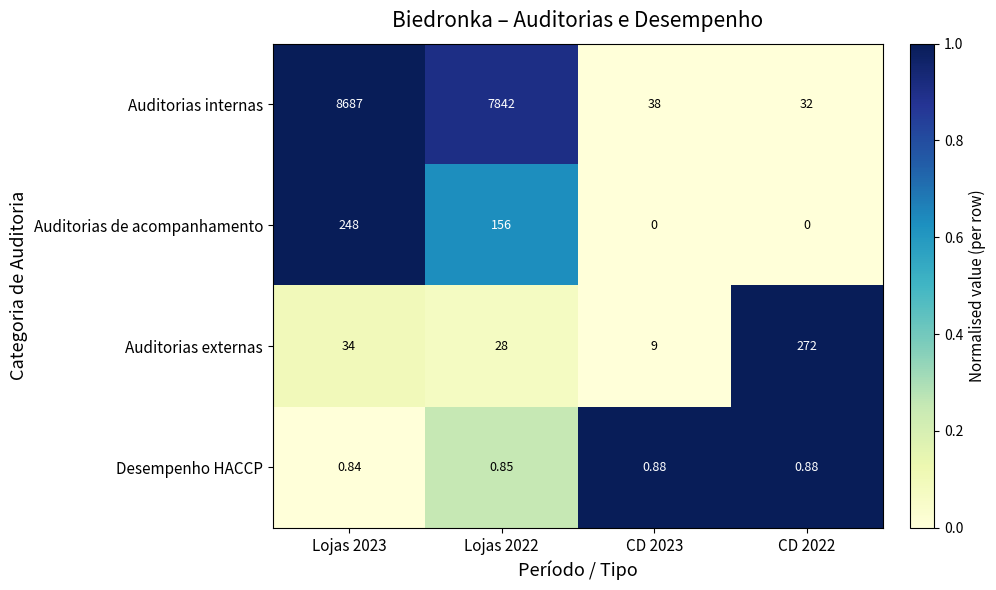

List the series in order of their peak value, lowest first.

Desempenho HACCP, Auditorias de acompanhamento, Auditorias externas, Auditorias internas